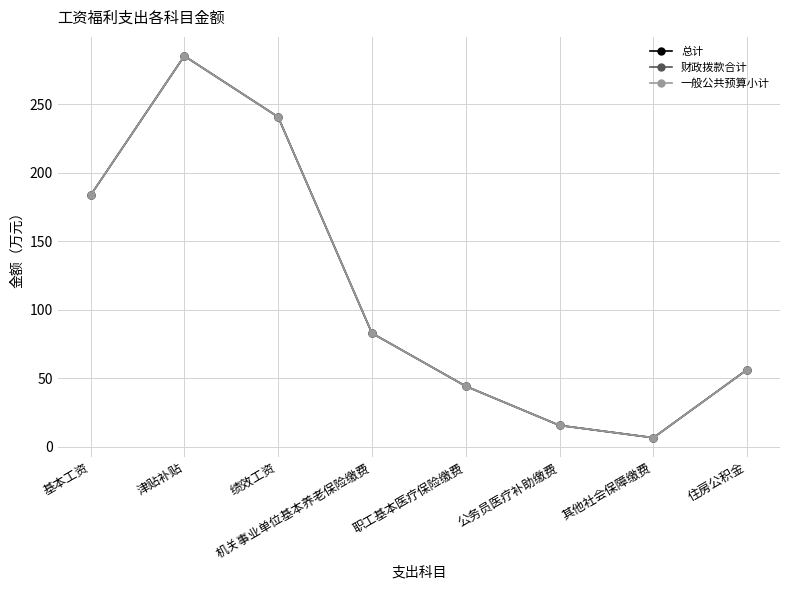

Does the chart have visible grid lines?

Yes